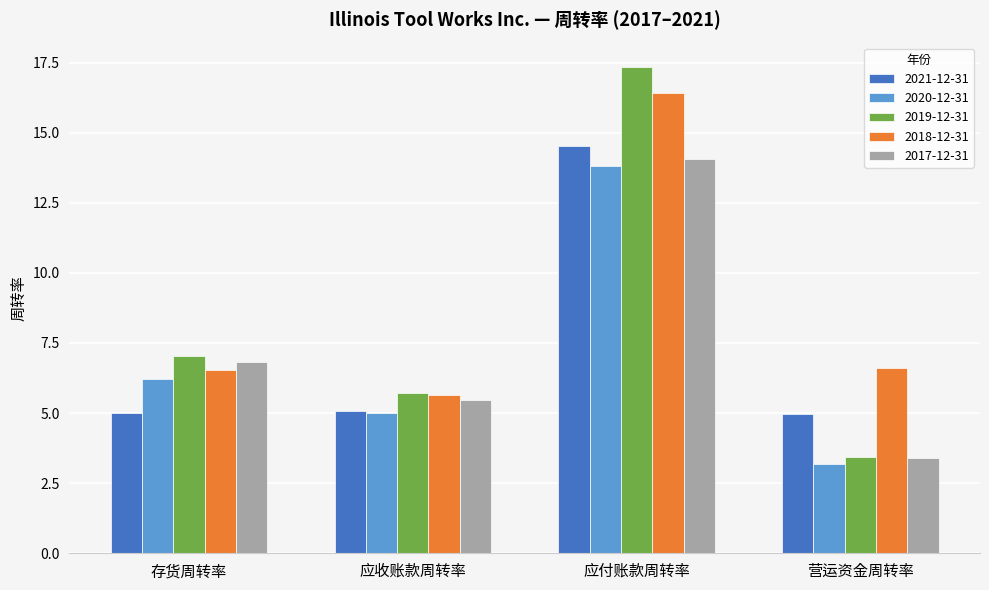

How many bars are there in total?

20